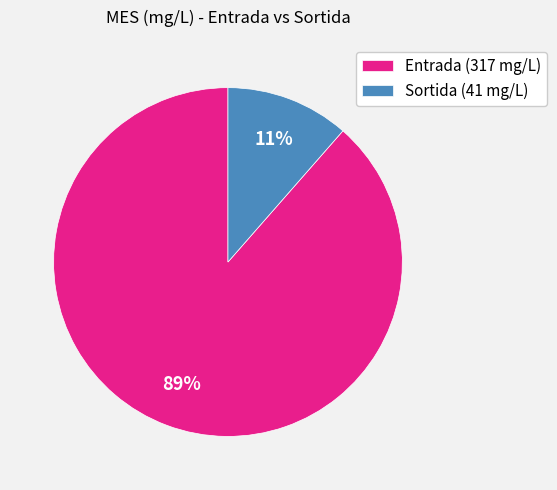

To the nearest percent, what is the combined percentage of Entrada and Sortida?

100%